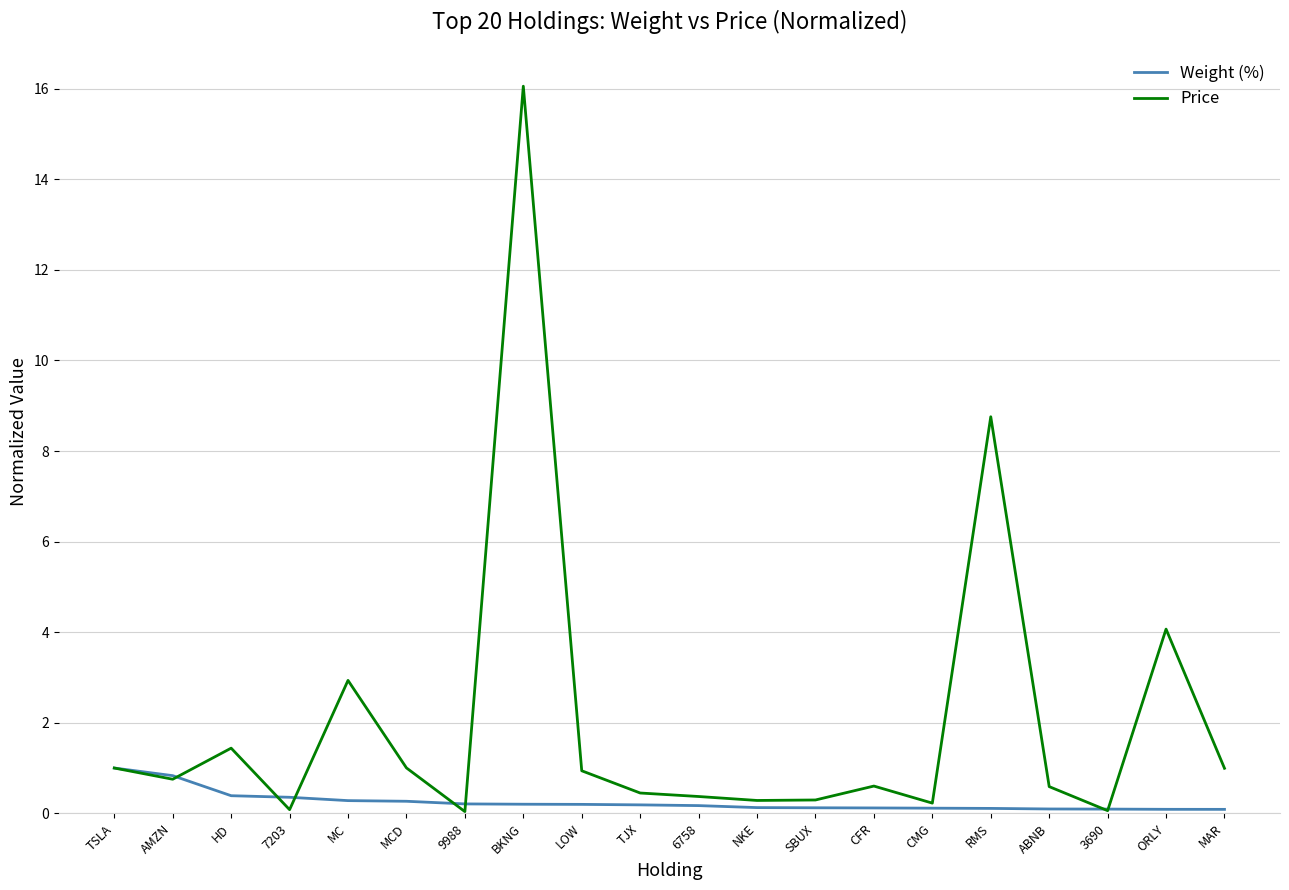

At which category is the sum across all series the highest?

BKNG